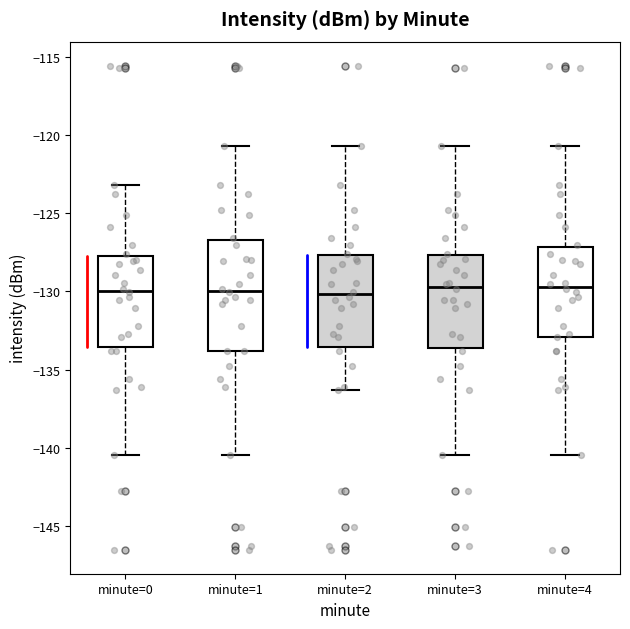

Comparing the boxes themselves (not the whiskers), which one is the tallest?

minute=1